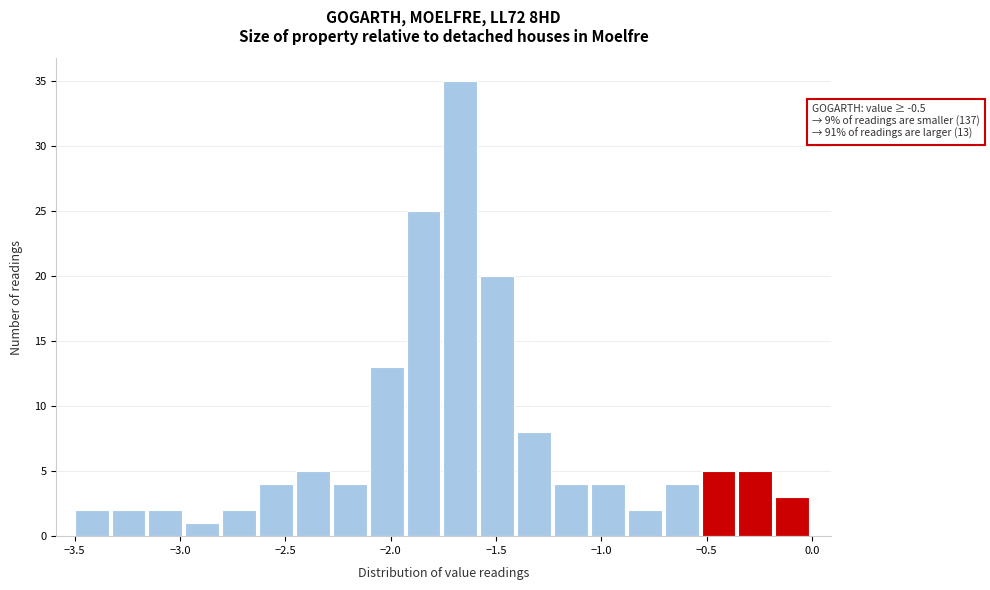

Around what value on the x-axis is the tallest bar? Give the approximate position of its centre, as read against the axis.

-1.65